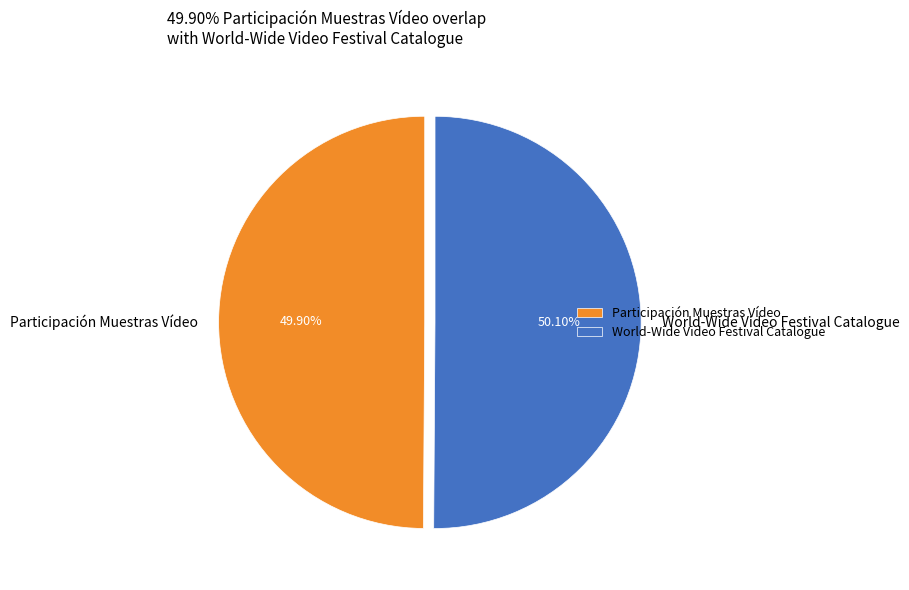

How many segments does this pie chart have?

2